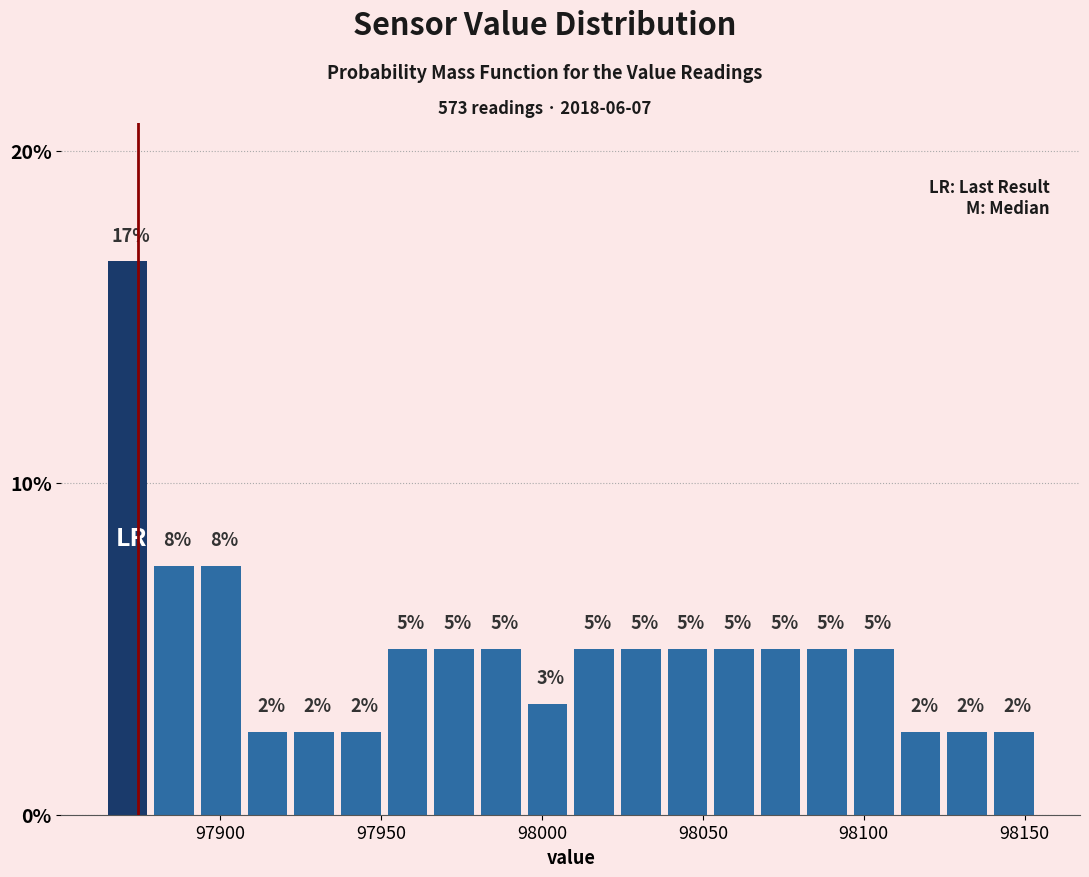

Read against the x-axis, roughly where is the centre of the tallest bar?

97870